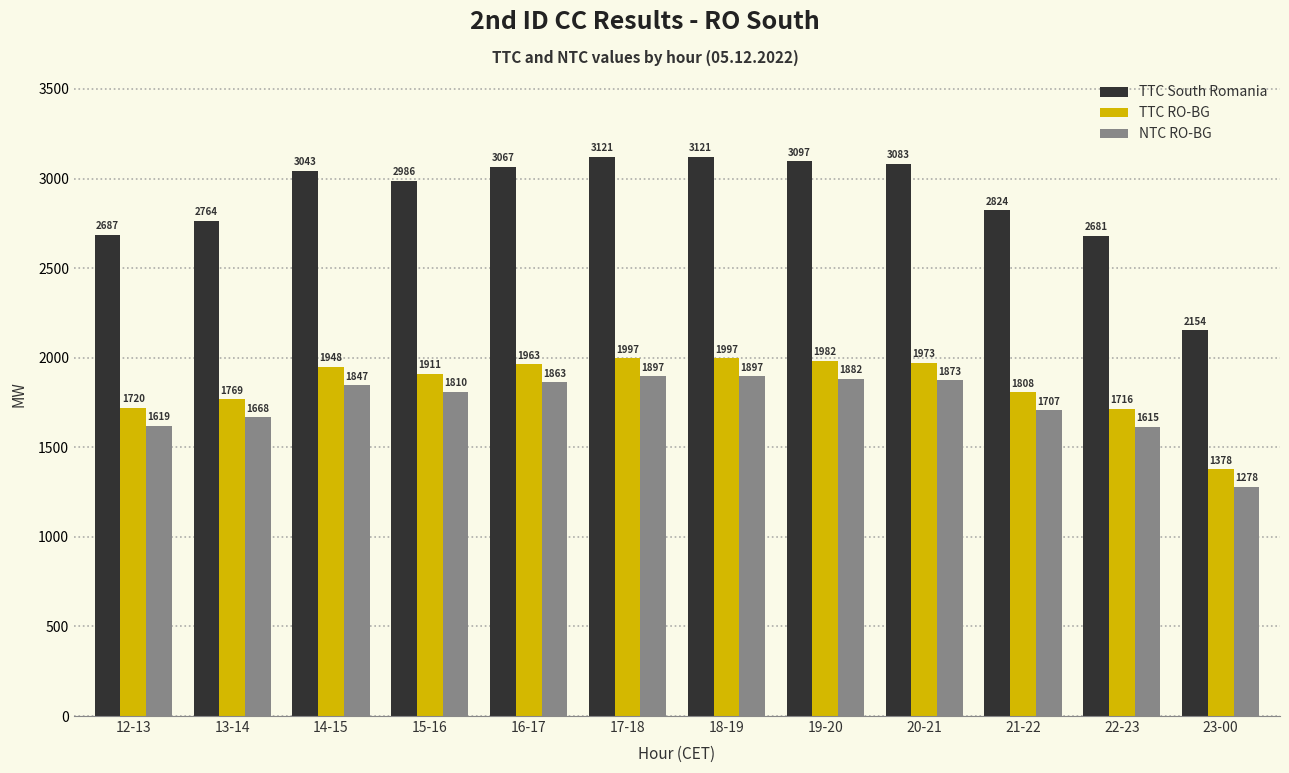

At how many categories does at least one series exceed 3086?

3